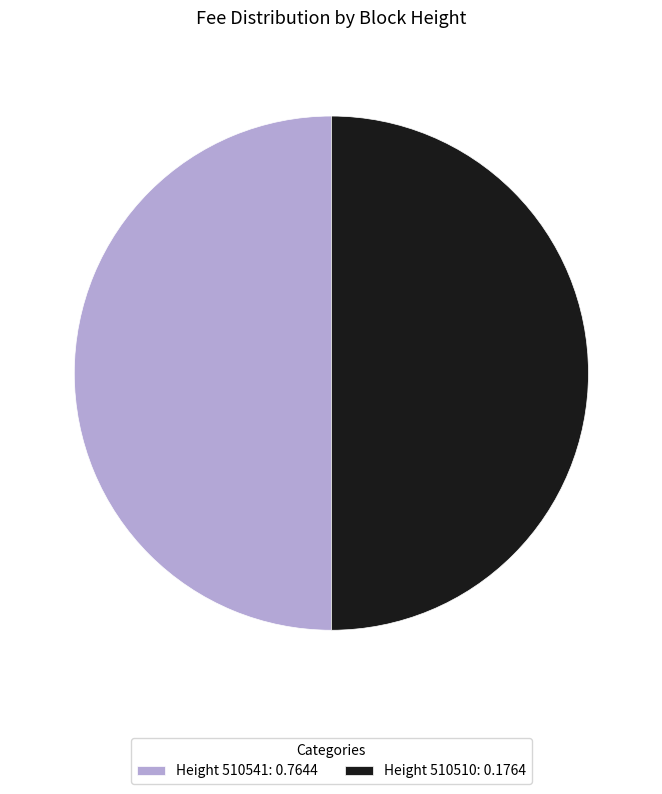

Count the number of slices in the pie.

2